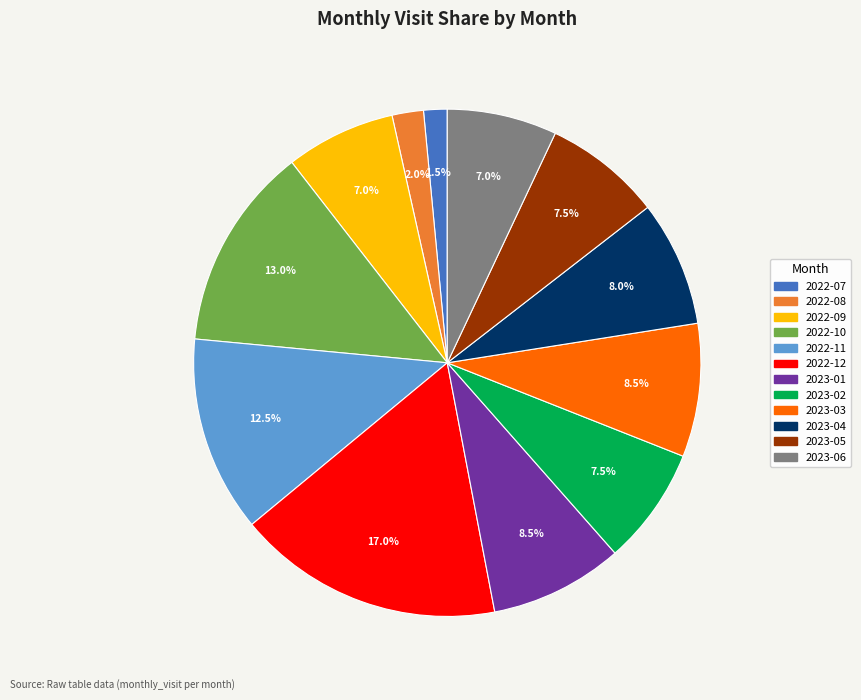

Is there a majority slice in this chart?

No